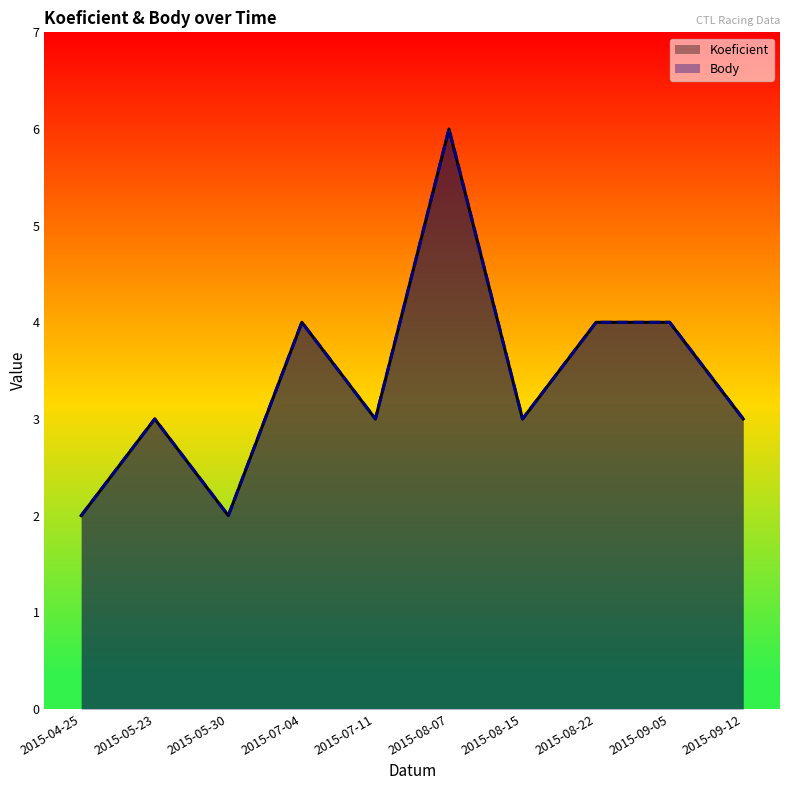

What value does the Koeficient series have at 2015-08-15?

3